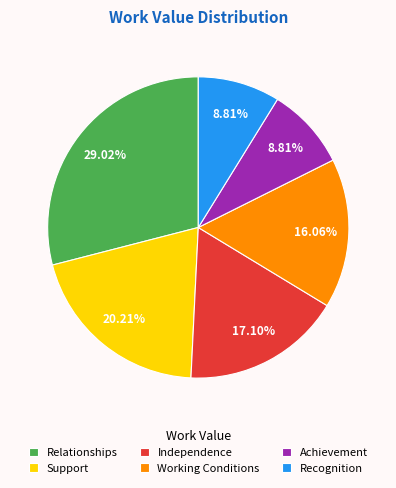

The Working Conditions slice represents 16% of the pie. True or false?

True